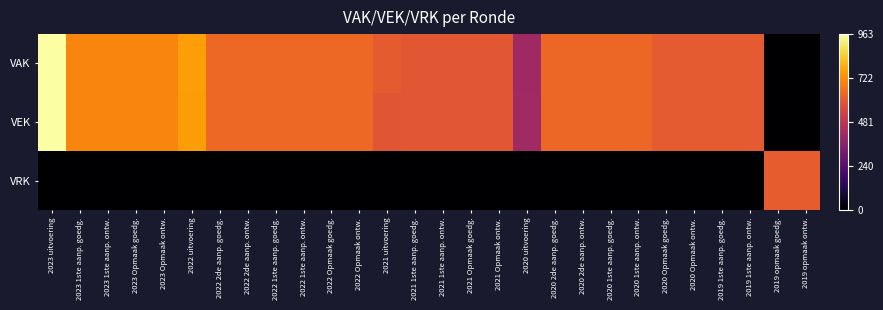

Reading left to right, extract all data points from this chart.

VAK: 2023 uitvoering=963	2023 1ste aanp. goedg.=704	2023 1ste aanp. ontw.=704	2023 Opmaak goedg.=704	2023 Opmaak ontw.=704	2022 uitvoering=757	2022 2de aanp. goedg.=641	2022 2de aanp. ontw.=641	2022 1ste aanp. goedg.=641	2022 1ste aanp. ontw.=641	2022 Opmaak goedg.=641	2022 Opmaak ontw.=641	2021 uitvoering=608	2021 1ste aanp. goedg.=597	2021 1ste aanp. ontw.=597	2021 Opmaak goedg.=597	2021 Opmaak ontw.=597	2020 uitvoering=413	2020 2de aanp. goedg.=637	2020 2de aanp. ontw.=637	2020 1ste aanp. goedg.=637	2020 1ste aanp. ontw.=637	2020 Opmaak goedg.=604	2020 Opmaak ontw.=604	2019 1ste aanp. goedg.=604	2019 1ste aanp. ontw.=604	2019 opmaak goedg.=0	2019 opmaak ontw.=0
VEK: 2023 uitvoering=963	2023 1ste aanp. goedg.=704	2023 1ste aanp. ontw.=704	2023 Opmaak goedg.=704	2023 Opmaak ontw.=704	2022 uitvoering=755	2022 2de aanp. goedg.=641	2022 2de aanp. ontw.=641	2022 1ste aanp. goedg.=641	2022 1ste aanp. ontw.=641	2022 Opmaak goedg.=641	2022 Opmaak ontw.=641	2021 uitvoering=594	2021 1ste aanp. goedg.=597	2021 1ste aanp. ontw.=597	2021 Opmaak goedg.=597	2021 Opmaak ontw.=597	2020 uitvoering=417	2020 2de aanp. goedg.=637	2020 2de aanp. ontw.=637	2020 1ste aanp. goedg.=637	2020 1ste aanp. ontw.=637	2020 Opmaak goedg.=604	2020 Opmaak ontw.=604	2019 1ste aanp. goedg.=604	2019 1ste aanp. ontw.=604	2019 opmaak goedg.=0	2019 opmaak ontw.=0
VRK: 2023 uitvoering=0	2023 1ste aanp. goedg.=0	2023 1ste aanp. ontw.=0	2023 Opmaak goedg.=0	2023 Opmaak ontw.=0	2022 uitvoering=0	2022 2de aanp. goedg.=0	2022 2de aanp. ontw.=0	2022 1ste aanp. goedg.=0	2022 1ste aanp. ontw.=0	2022 Opmaak goedg.=0	2022 Opmaak ontw.=0	2021 uitvoering=0	2021 1ste aanp. goedg.=0	2021 1ste aanp. ontw.=0	2021 Opmaak goedg.=0	2021 Opmaak ontw.=0	2020 uitvoering=0	2020 2de aanp. goedg.=0	2020 2de aanp. ontw.=0	2020 1ste aanp. goedg.=0	2020 1ste aanp. ontw.=0	2020 Opmaak goedg.=0	2020 Opmaak ontw.=0	2019 1ste aanp. goedg.=0	2019 1ste aanp. ontw.=0	2019 opmaak goedg.=613	2019 opmaak ontw.=613